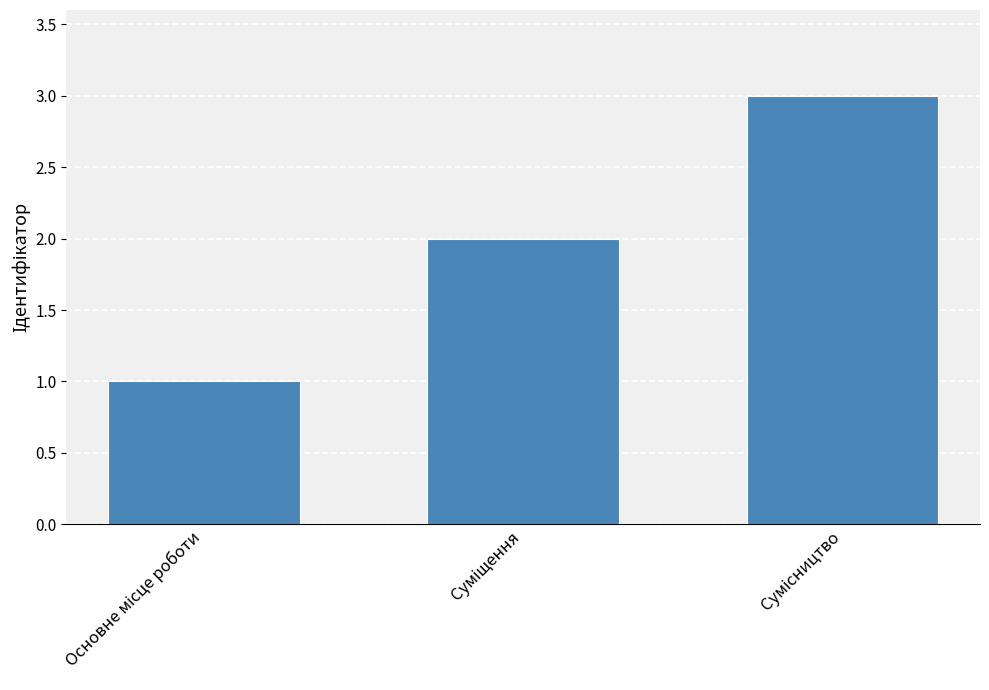

Does the chart contain any negative values?

No